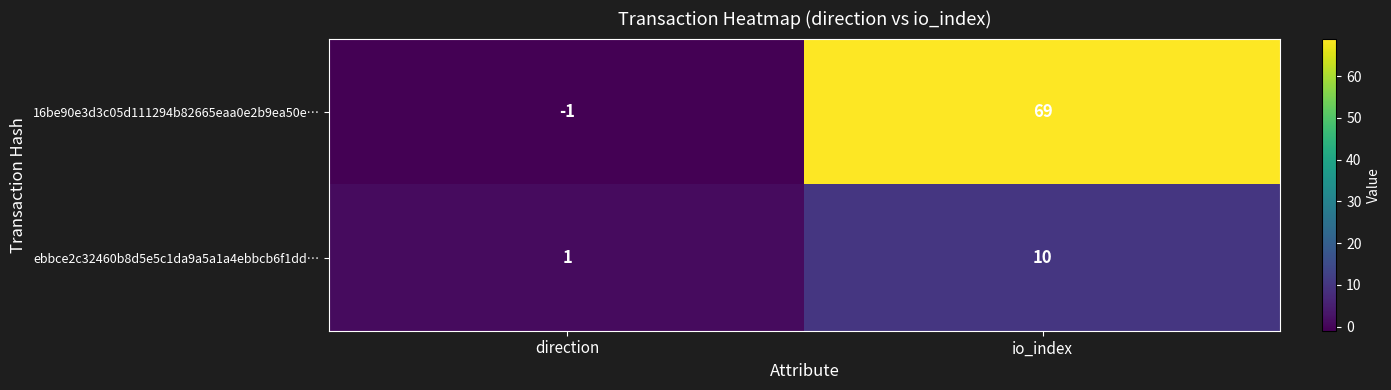

Between direction and io_index, which series saw the biggest shift?

16be90e3d3c05d111294b82665eaa0e2b9ea50e…